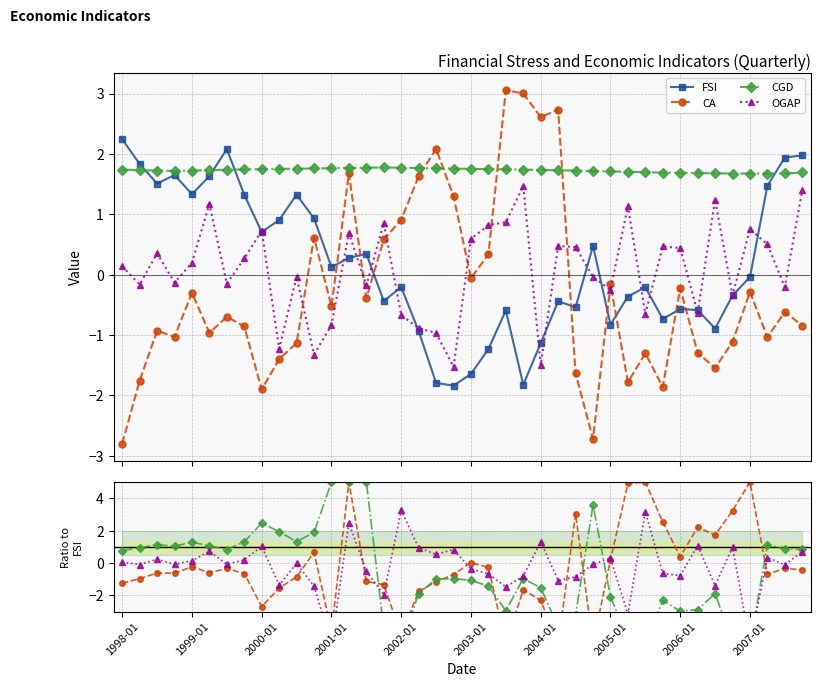

How many lines are shown in the chart?

4